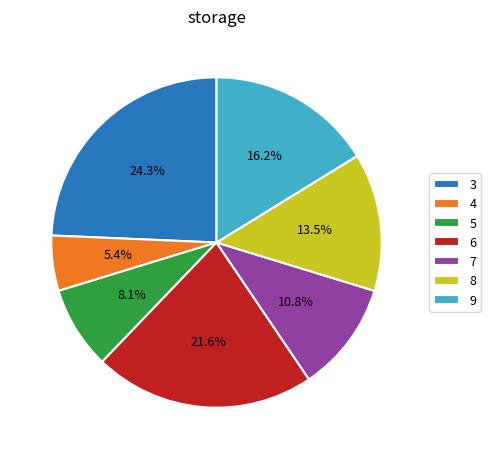

Is there a majority slice in this chart?

No